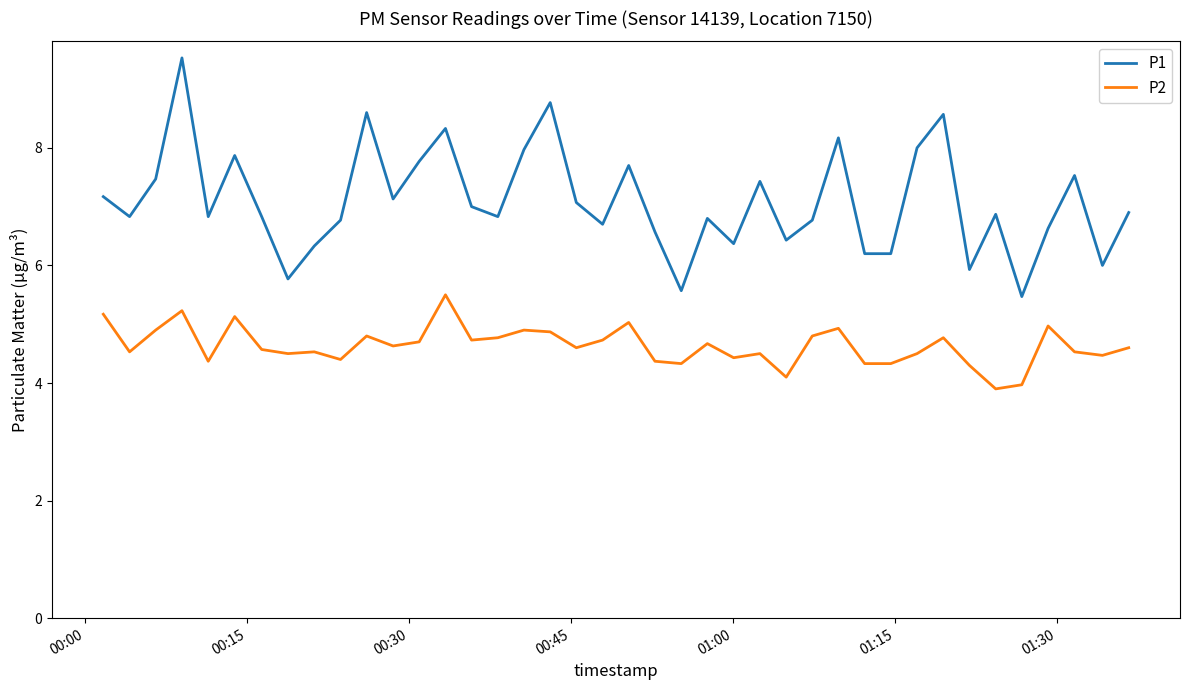

What is the maximum value for P2?

5.5